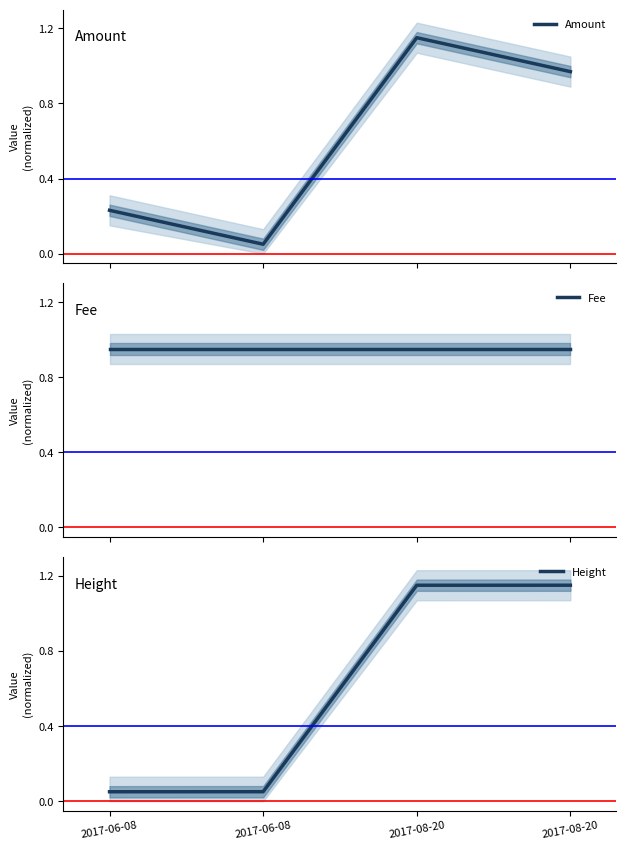

What is the value of the Height point at the 2nd from the left?

0.1